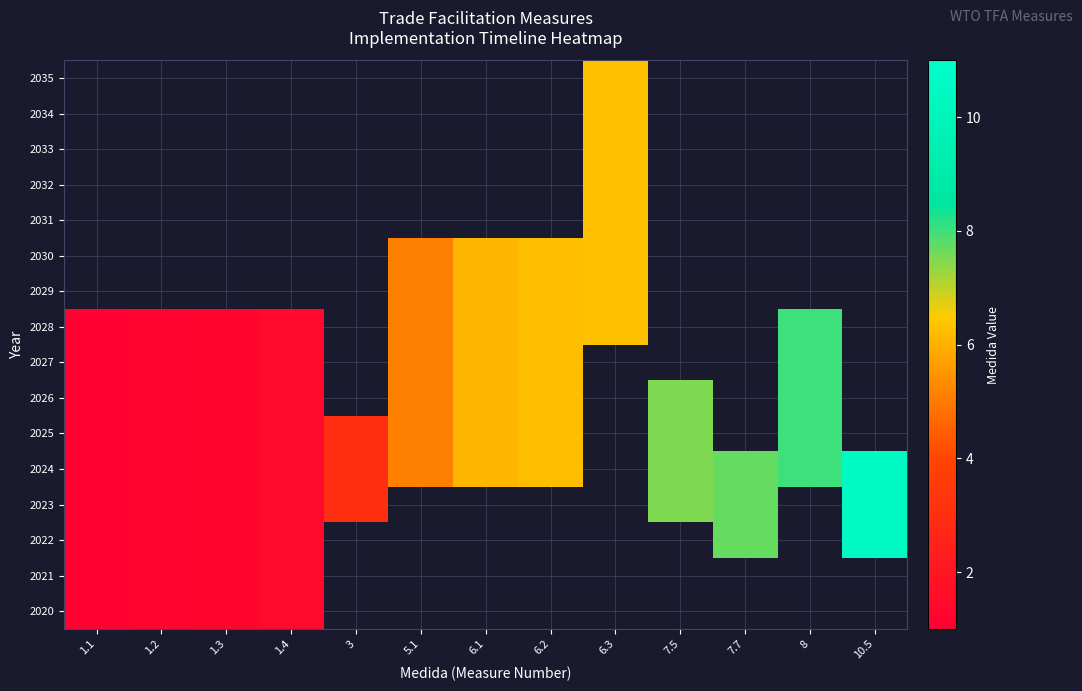

Rank the series at 6.3 from lowest to highest value.

2020, 2021, 2022, 2023, 2024, 2025, 2026, 2027, 2028, 2029, 2030, 2031, 2032, 2033, 2034, 2035